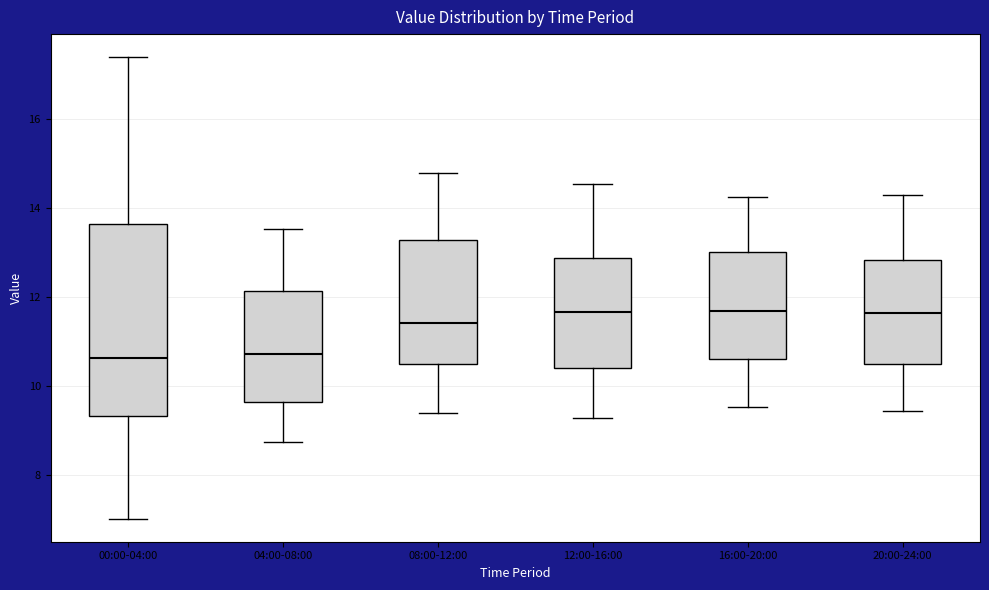

Reading left to right, read every box against the y-axis: the position of its median line, the range the box covers, and the ends of its whiskers. The values are not printed on the chart, so give them approximately, as read against the axis.

00:00-04:00: median 10.6, box 9.4 to 13.6, whiskers 7.0 to 17.4
04:00-08:00: median 10.8, box 9.6 to 12.2, whiskers 8.8 to 13.6
08:00-12:00: median 11.4, box 10.4 to 13.4, whiskers 9.4 to 14.8
12:00-16:00: median 11.6, box 10.4 to 12.8, whiskers 9.4 to 14.6
16:00-20:00: median 11.8, box 10.6 to 13.0, whiskers 9.6 to 14.2
20:00-24:00: median 11.6, box 10.6 to 12.8, whiskers 9.4 to 14.4